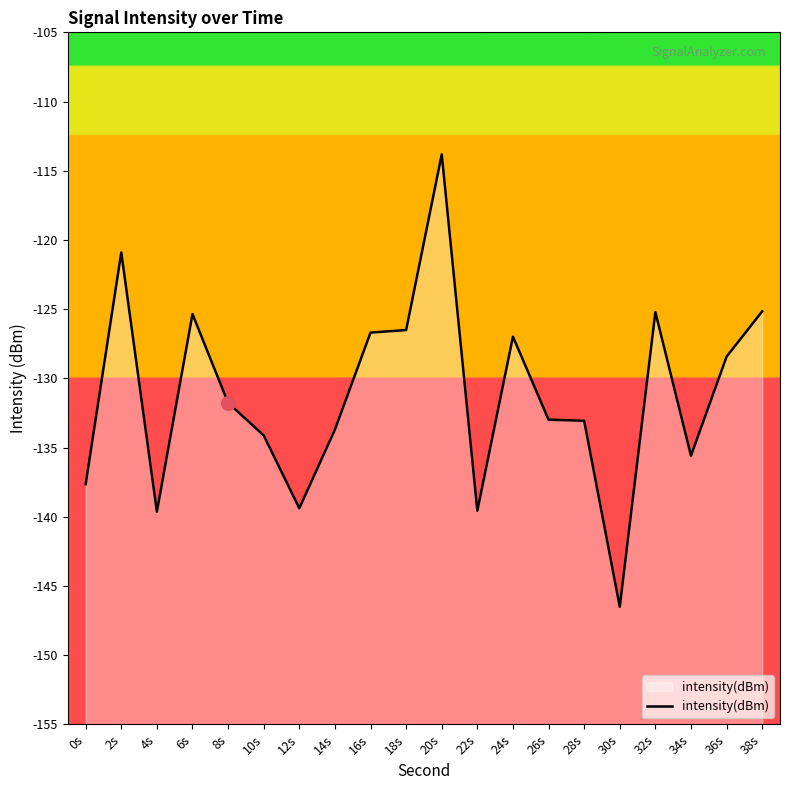

Where is the first local minimum?

4s